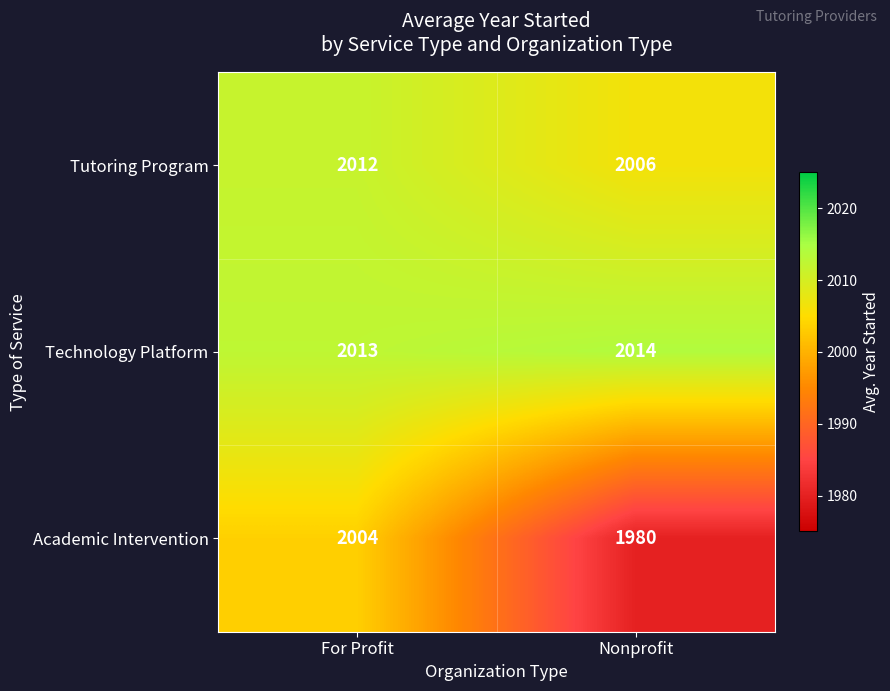

The value of Tutoring Program at For Profit is 1392. True or false?

False